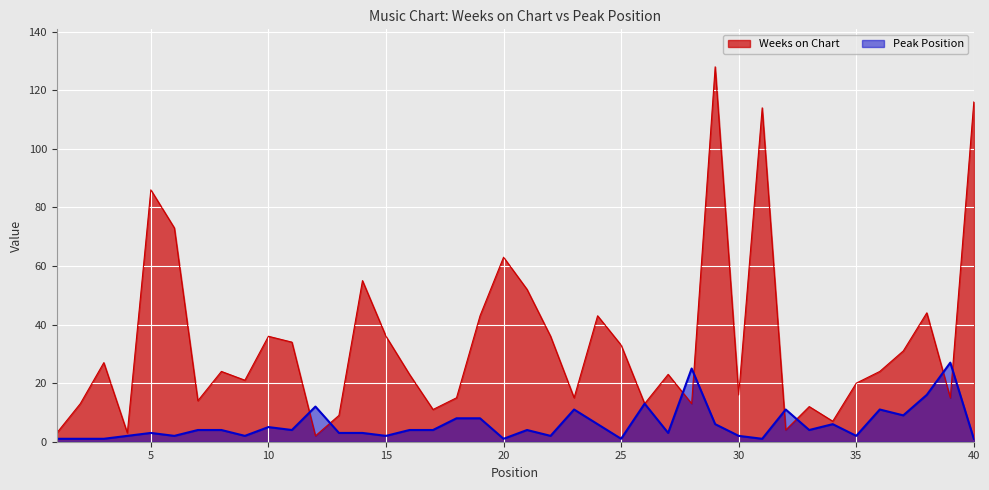

Is the value of Weeks on Chart at 25 greater than the value of Peak Position at 25?

Yes